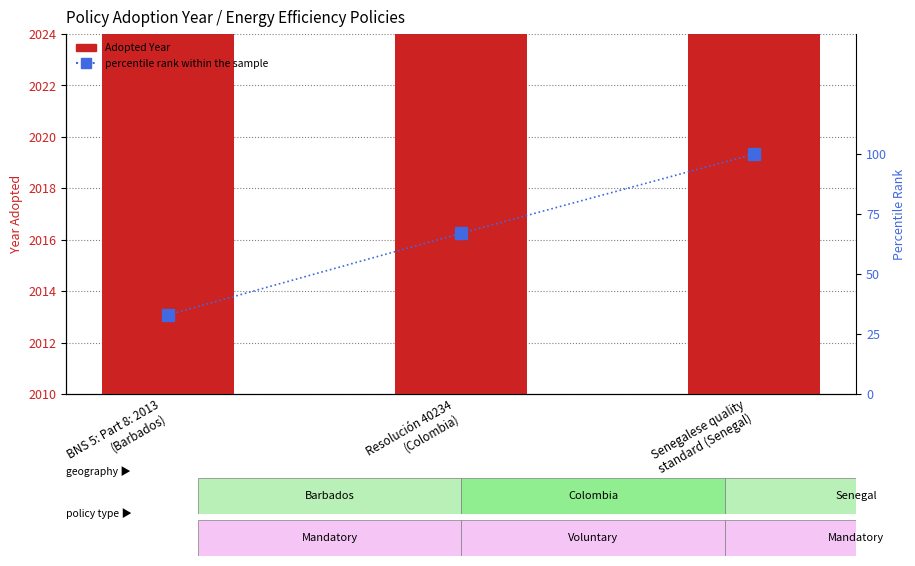

The percentile rank within the sample series shows 45 at Resolución 40234
(Colombia). True or false?

False